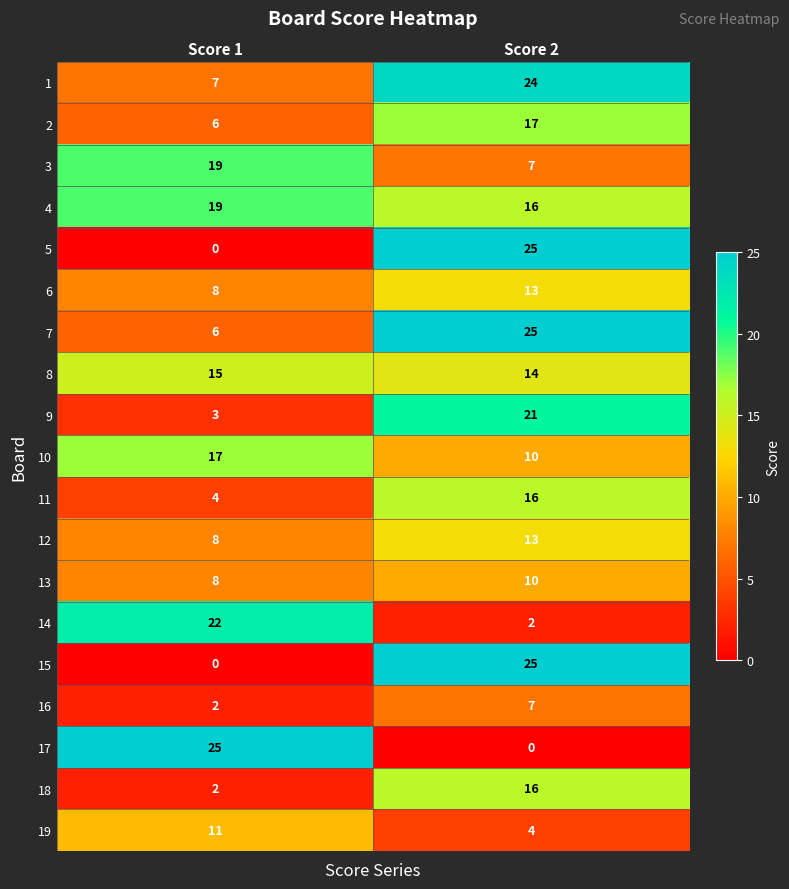

Where is 6 nearest to the value 10?

Score 1